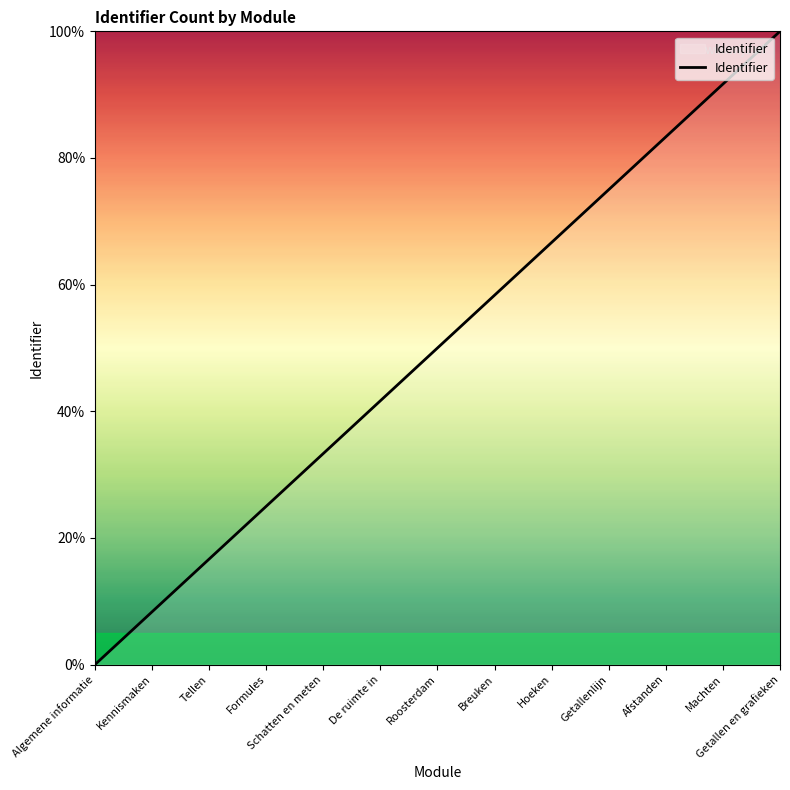

Where is the data nearest to the value 50?

Roosterdam